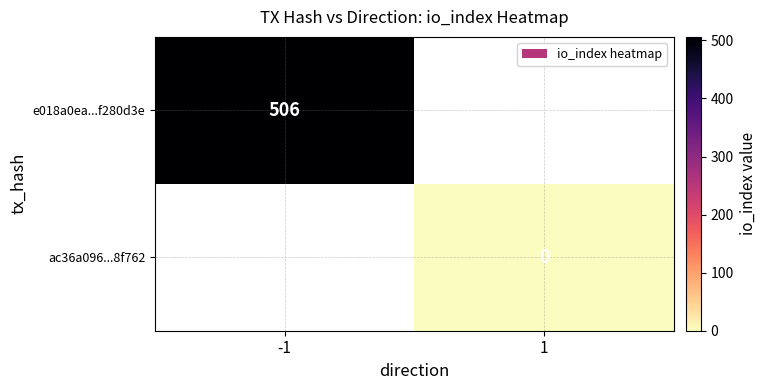

Is the value of ac36a096...8f762 at 1 greater than the value of e018a0ea...f280d3e at -1?

No